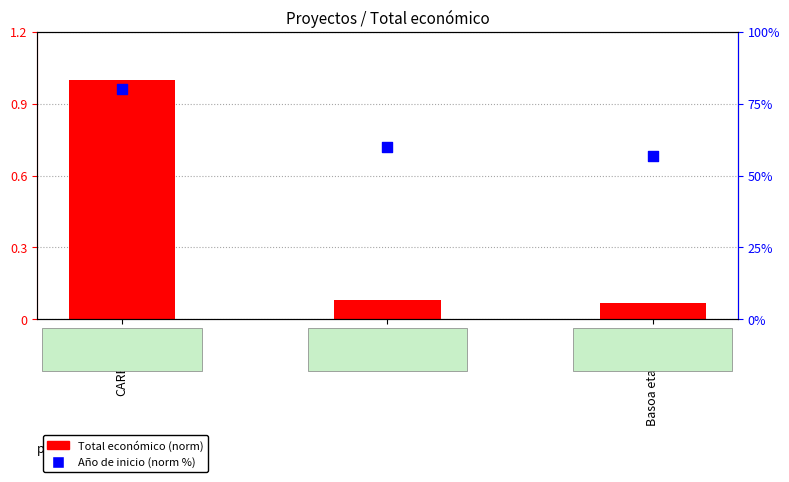

Which series has the largest Y range (max minus min)?

Año de inicio (norm %)